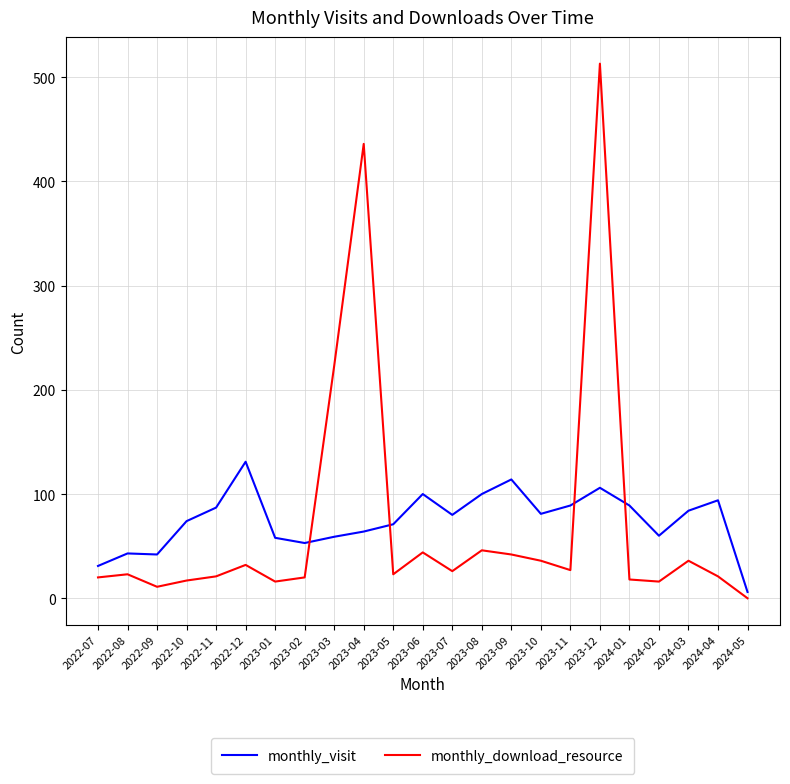

What is the difference between the maximum and minimum values in the monthly_visit series?

125